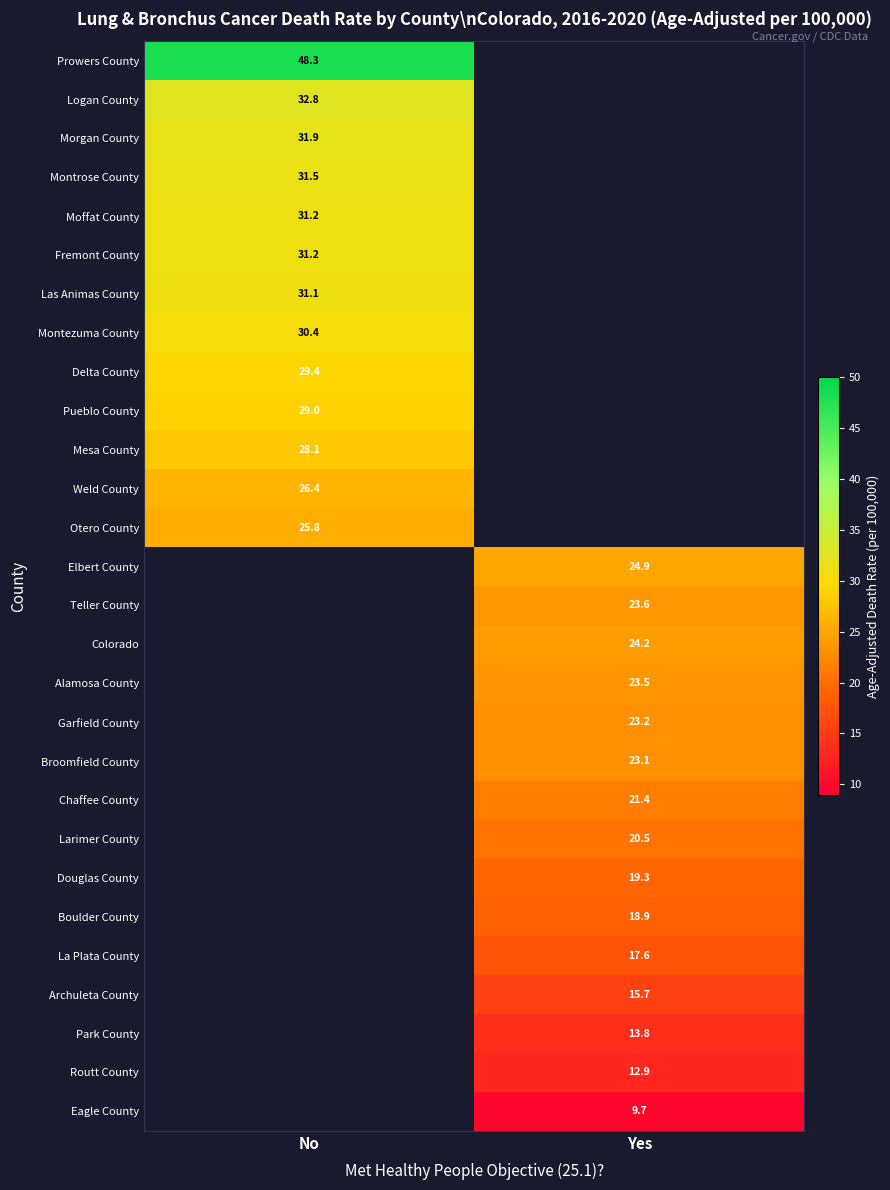

Is it true that La Plata County equals 17.6 at Yes?

True